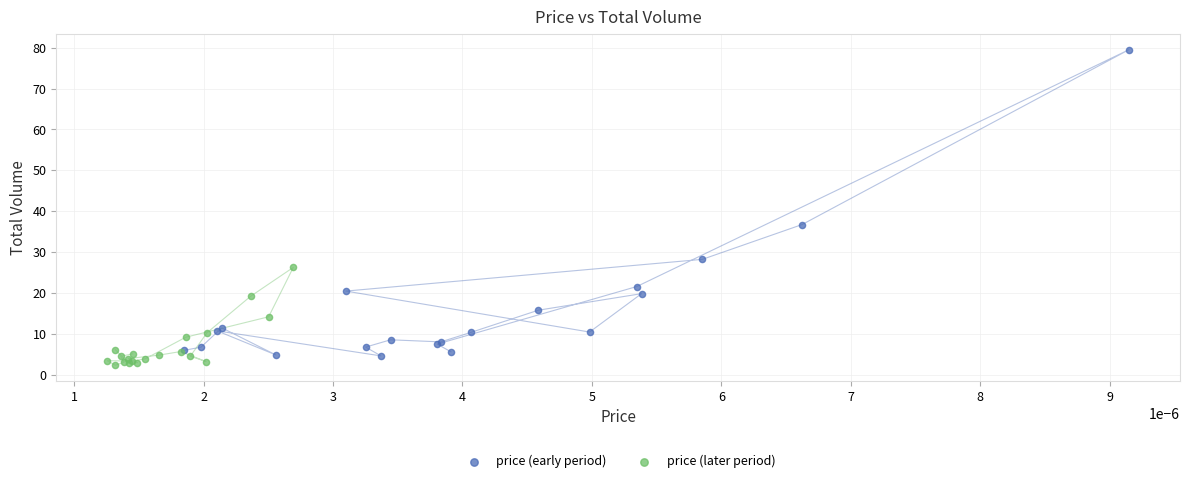

Which series has the largest Y range (max minus min)?

price (early period)